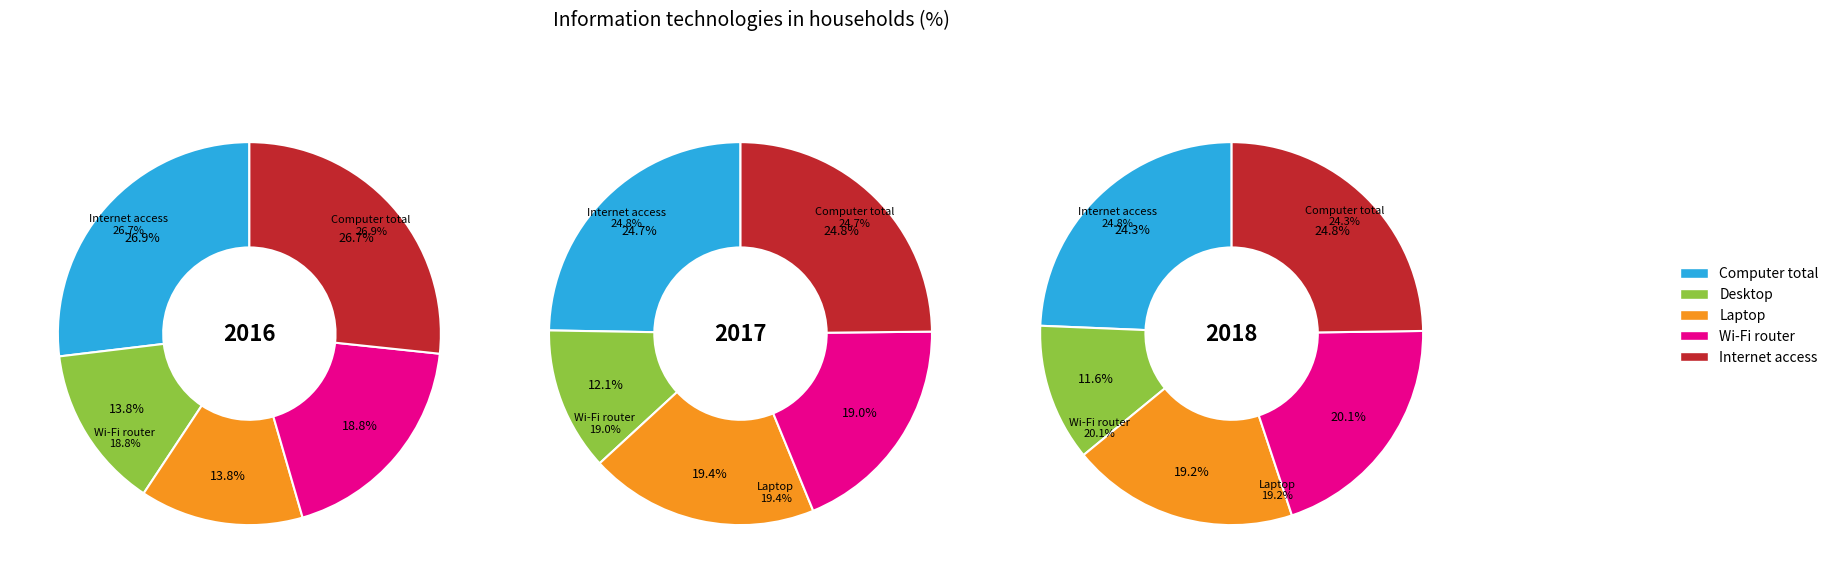

Is there a majority slice in this chart?

No